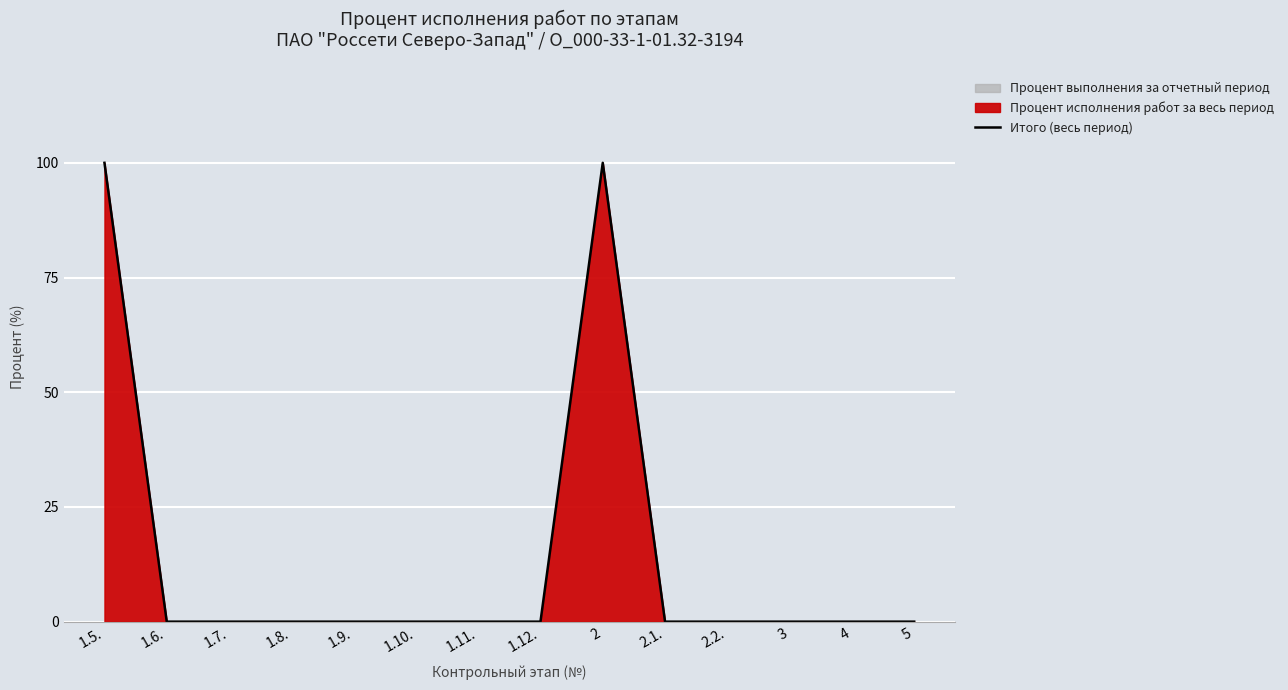

True or false: the data shows -62 at 2.2..

False